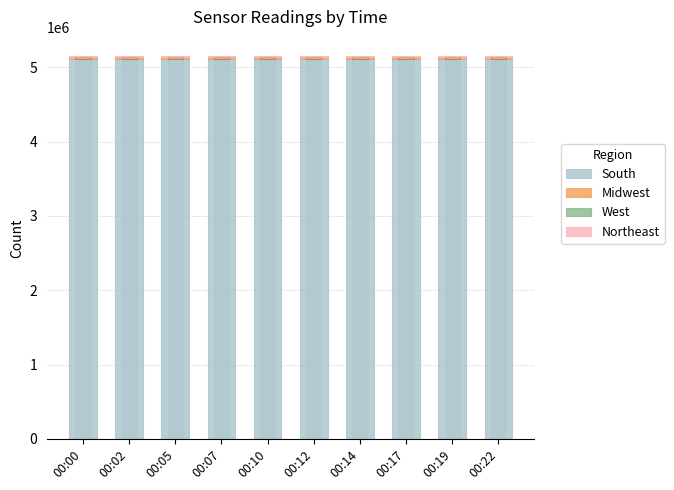

True or false: Midwest has a value of 20043 at 00:02.

True